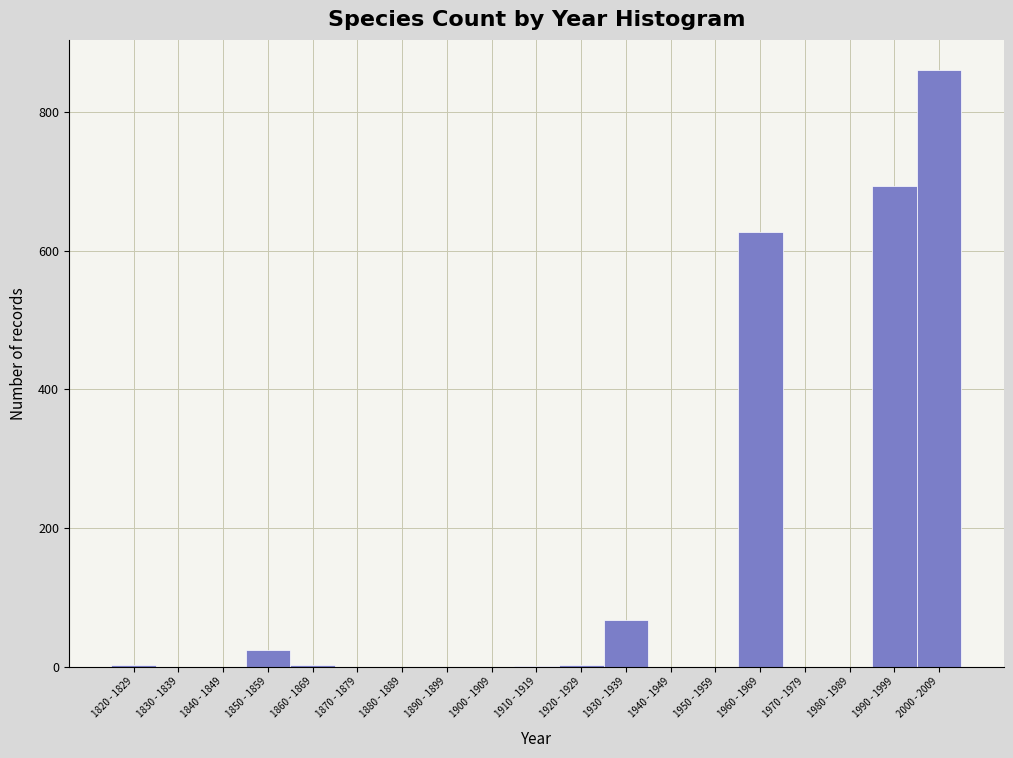

True or false: the data shows 1 at 1910 - 1919.

True